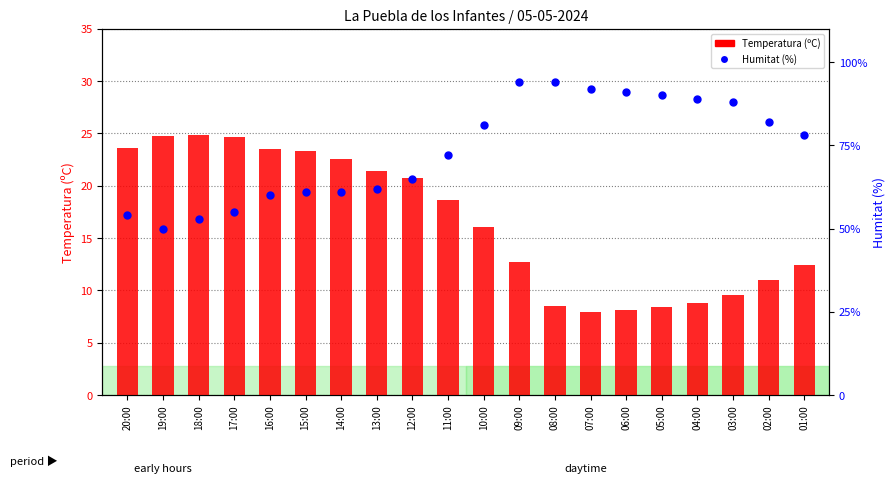

Which series has the largest total across all categories?

Humitat (%)